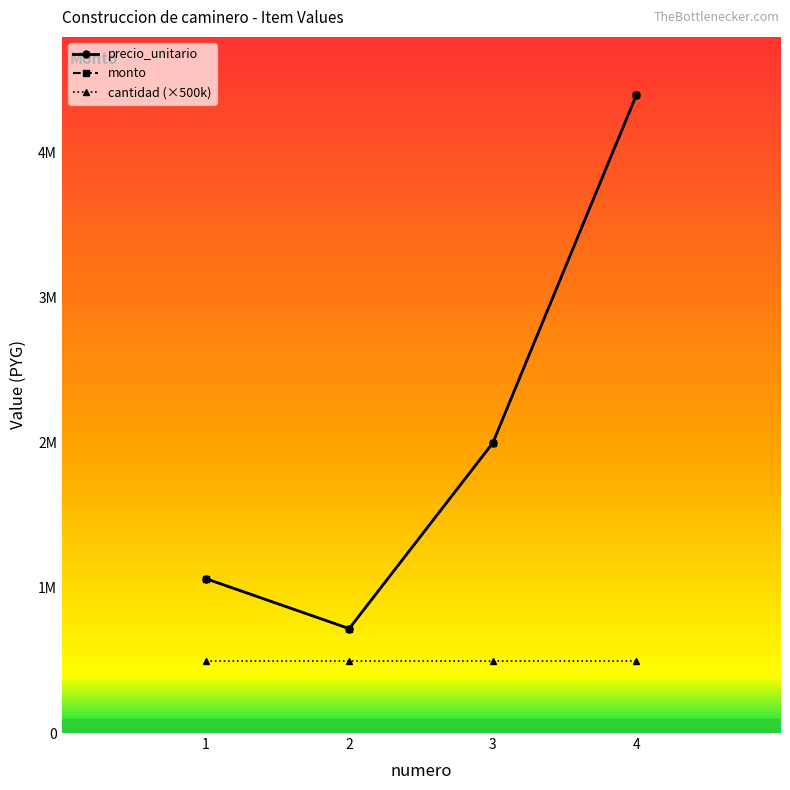

The monto series shows 2000000 at 3. True or false?

True